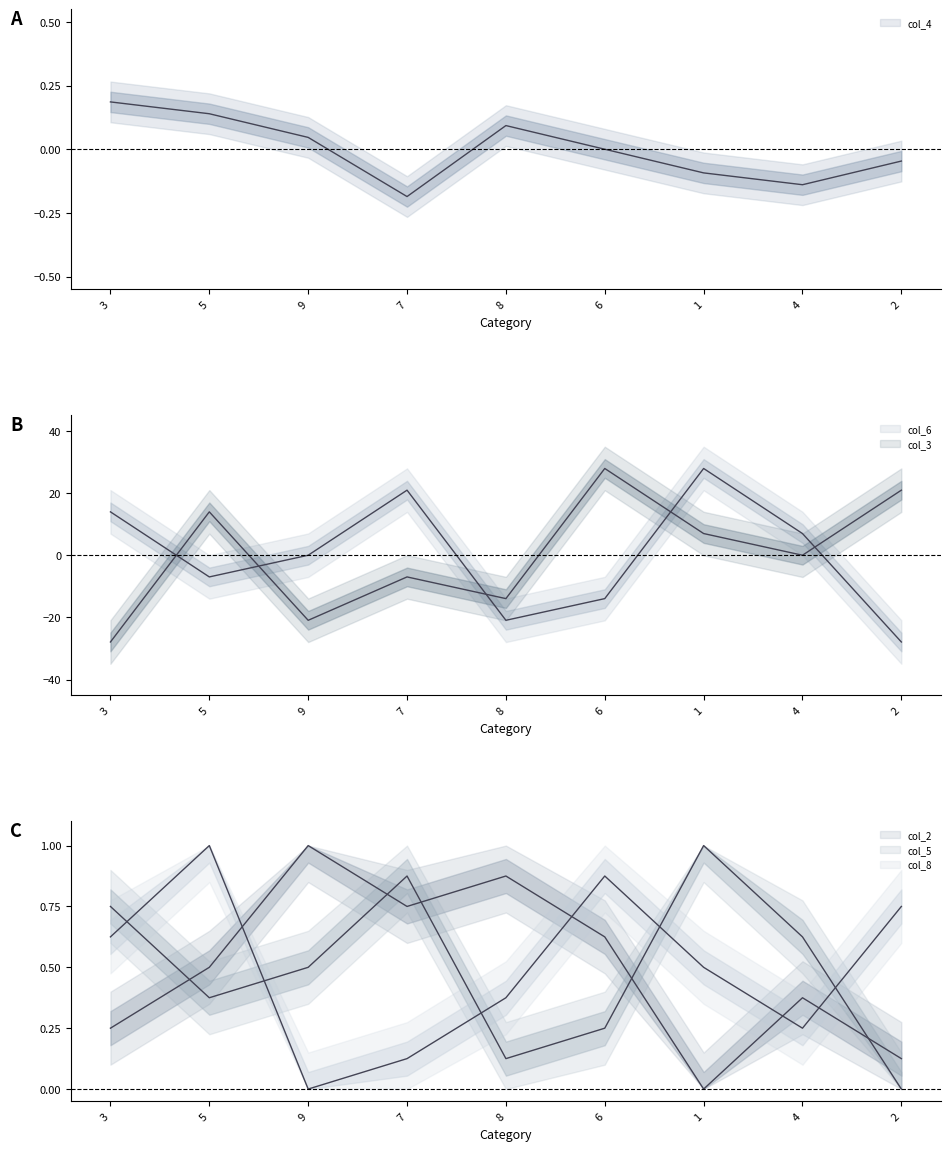

Which series has the largest total across all categories?

col_2